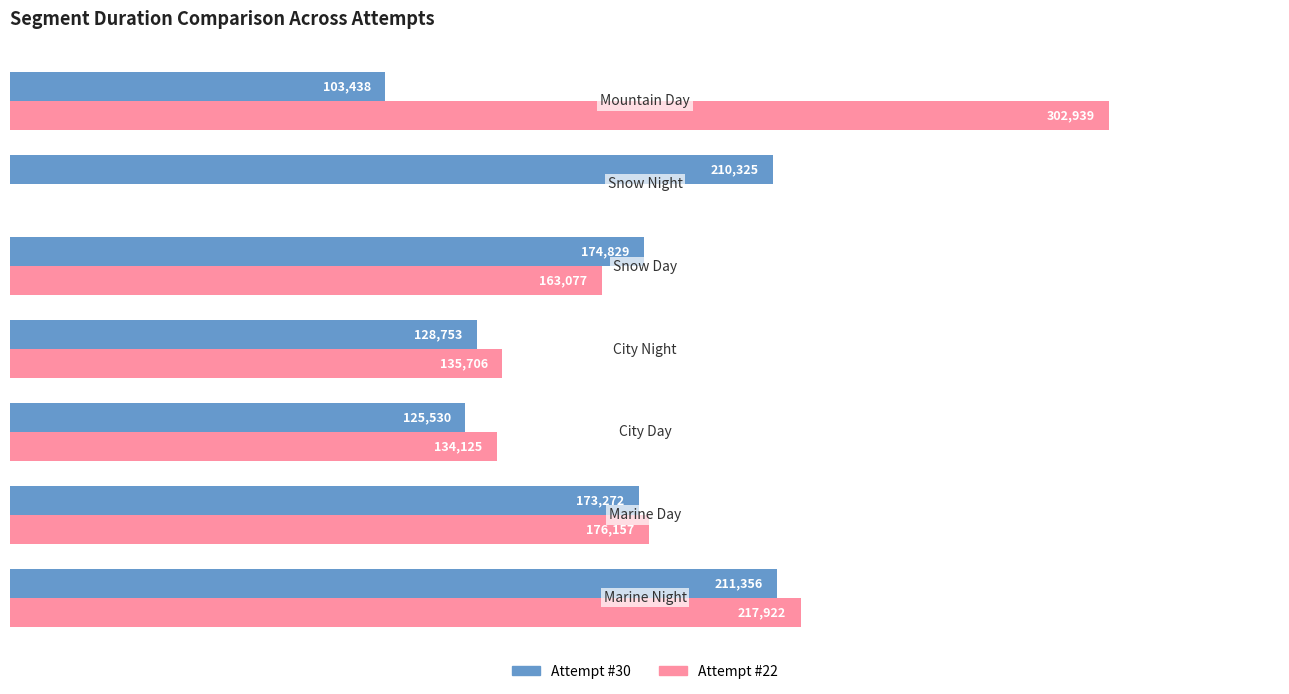

Which series has the largest total across all categories?

Attempt #22